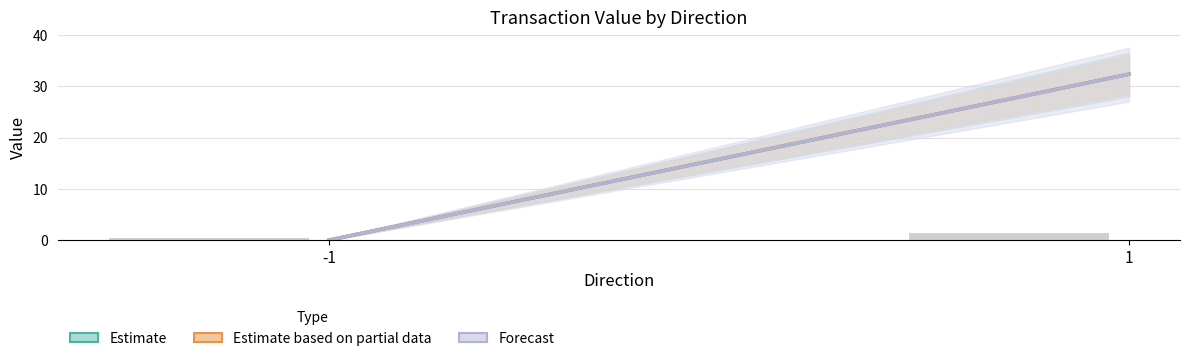

Reading left to right, what are all the values shown in this chart?

0.5	1.5